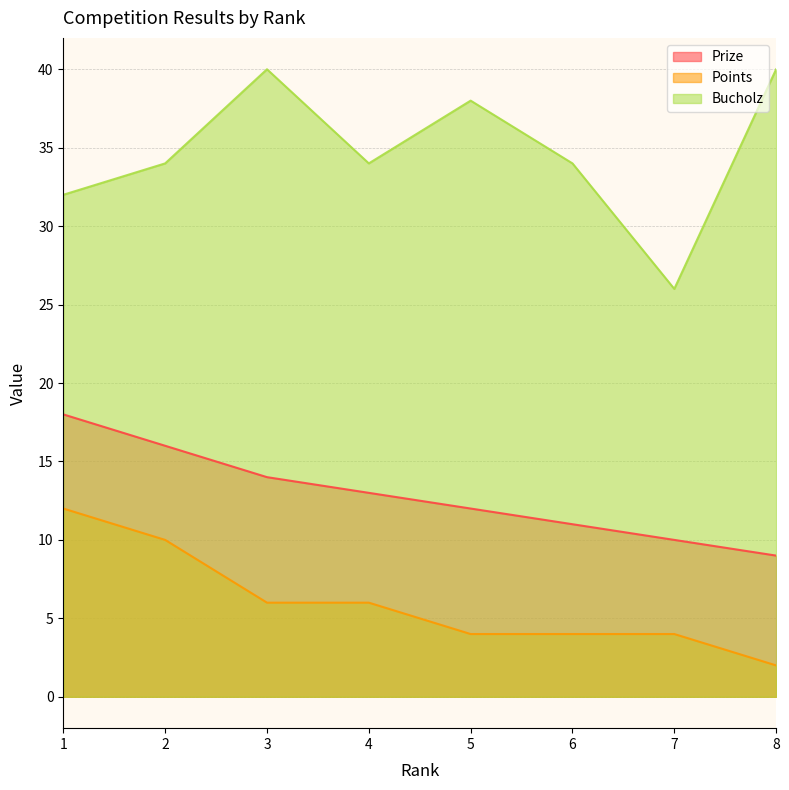

Reading left to right, list all the values displayed in this chart.

Prize: 1=18	2=16	3=14	4=13	5=12	6=11	7=10	8=9
Points: 1=12	2=10	3=6	4=6	5=4	6=4	7=4	8=2
Bucholz: 1=32	2=34	3=40	4=34	5=38	6=34	7=26	8=40